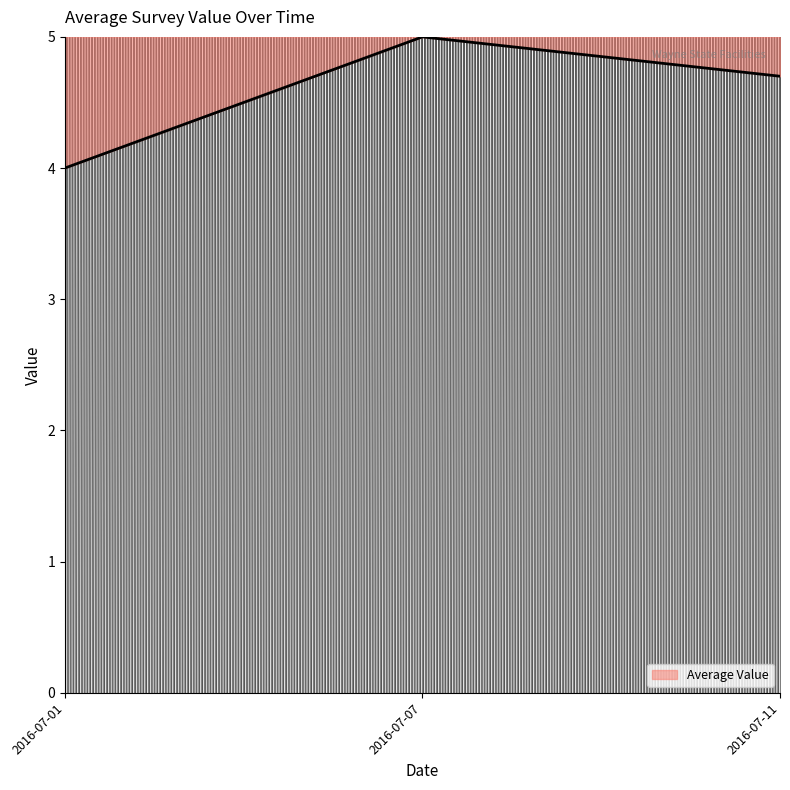

Does the chart have visible grid lines?

No